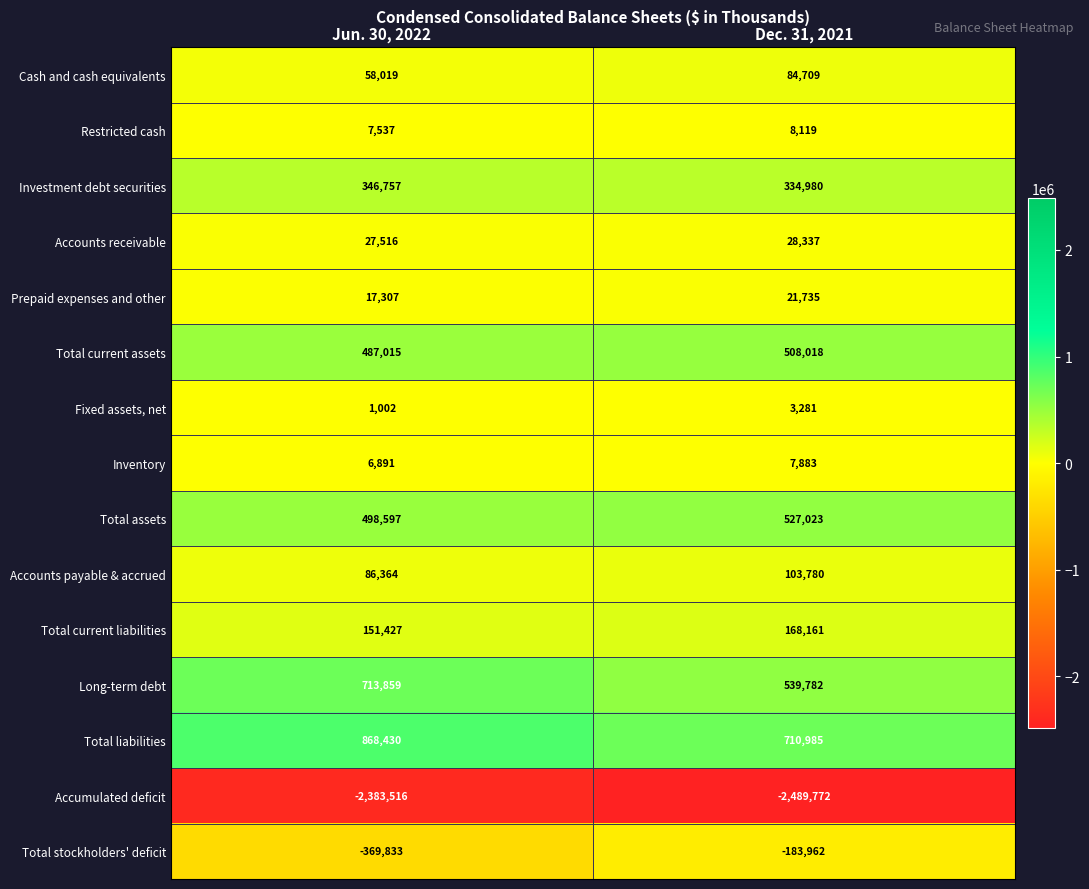

Reading left to right, what are all the values shown in this chart?

Cash and cash equivalents: 58019	84709
Restricted cash: 7537	8119
Investment debt securities: 346757	334980
Accounts receivable: 27516	28337
Prepaid expenses and other: 17307	21735
Total current assets: 487015	508018
Fixed assets, net: 1002	3281
Inventory: 6891	7883
Total assets: 498597	527023
Accounts payable & accrued: 86364	103780
Total current liabilities: 151427	168161
Long-term debt: 713859	539782
Total liabilities: 868430	710985
Accumulated deficit: -2383516	-2489772
Total stockholders' deficit: -369833	-183962